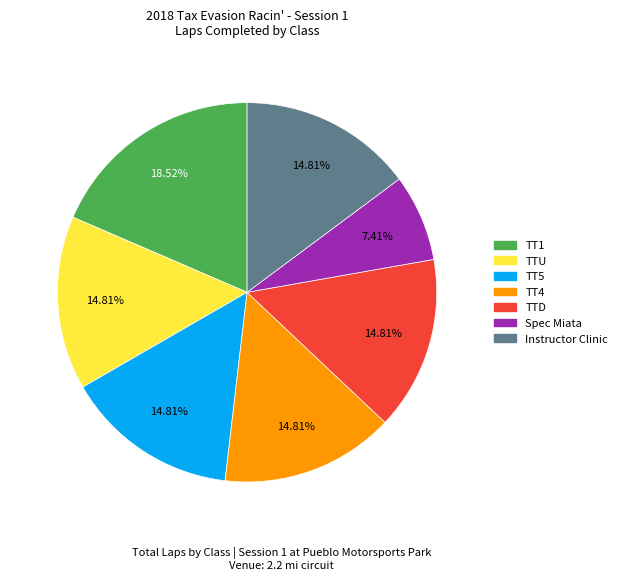

What percentage is the TT5 slice, to the nearest percent?

15%